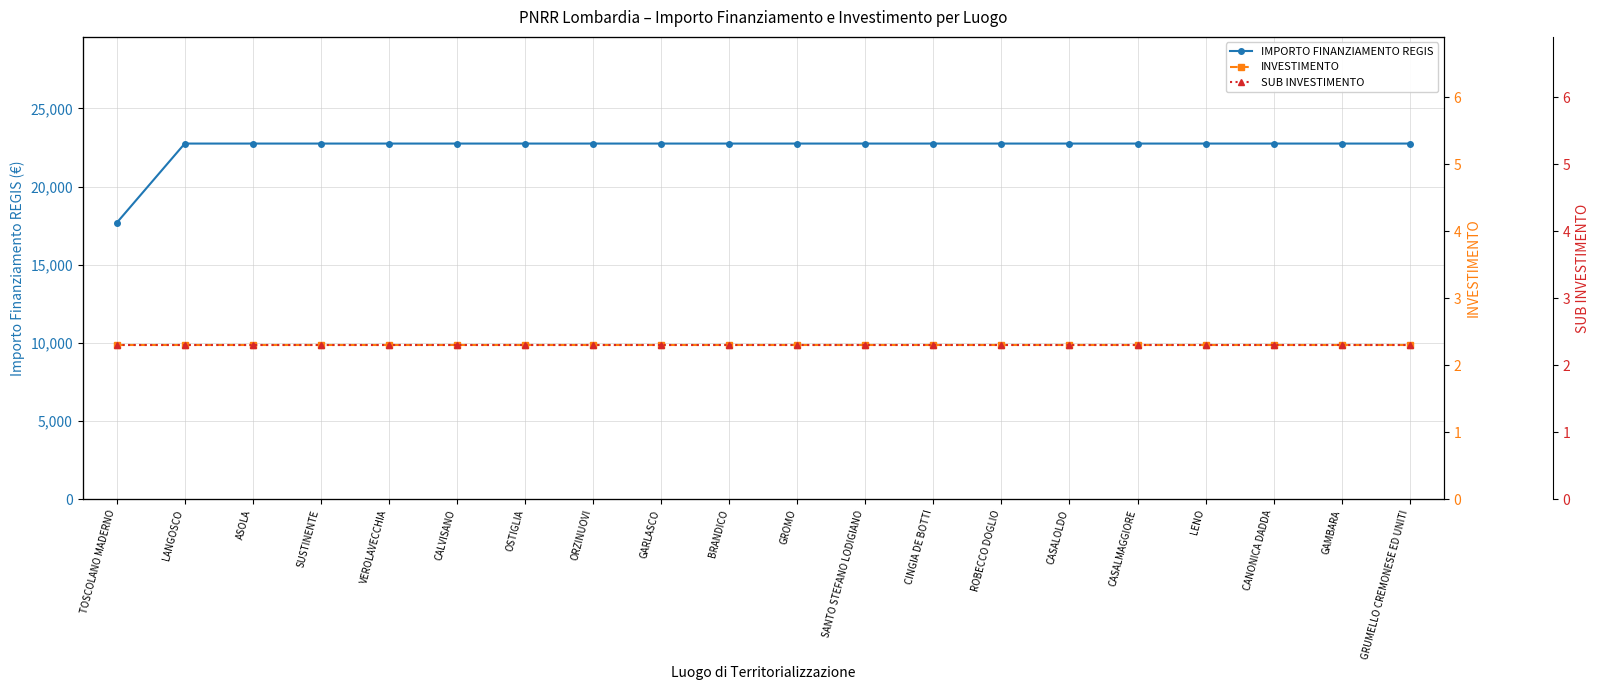

True or false: IMPORTO FINANZIAMENTO REGIS and INVESTIMENTO cross at least once.

False